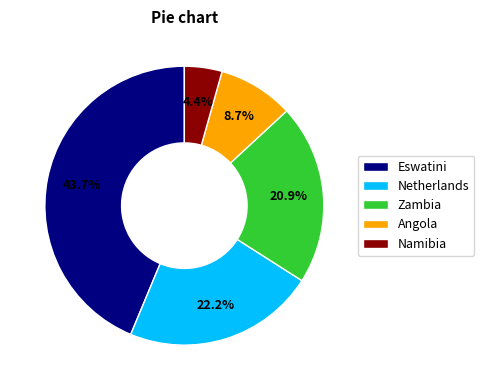

How many slices are in this pie chart?

5